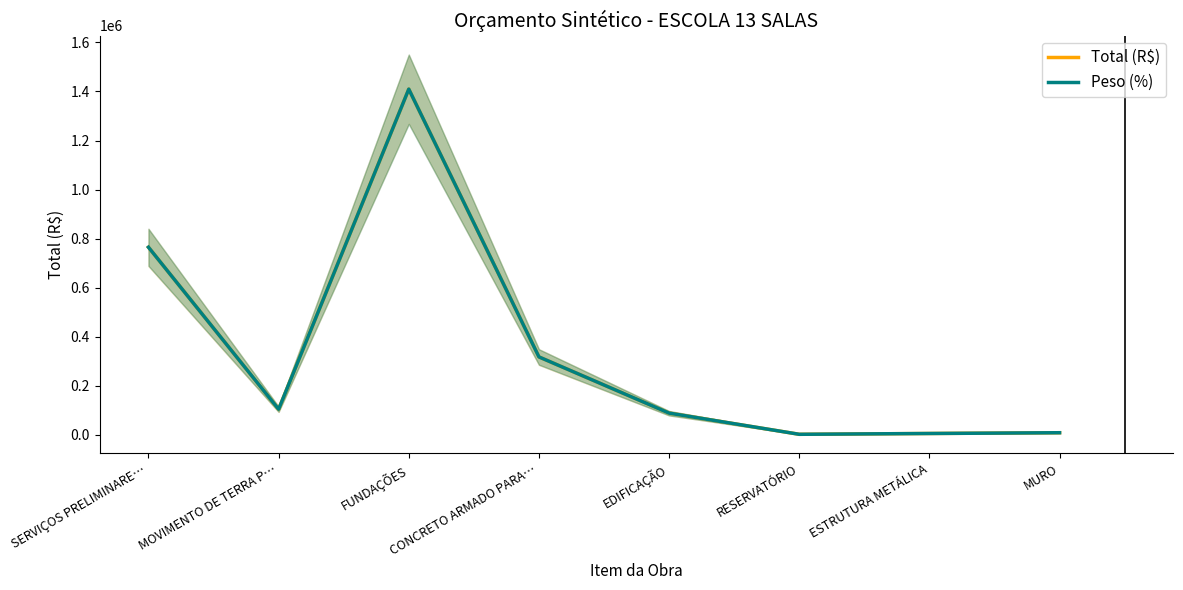

True or false: Peso (%) and Total (R$) intersect in this chart.

False